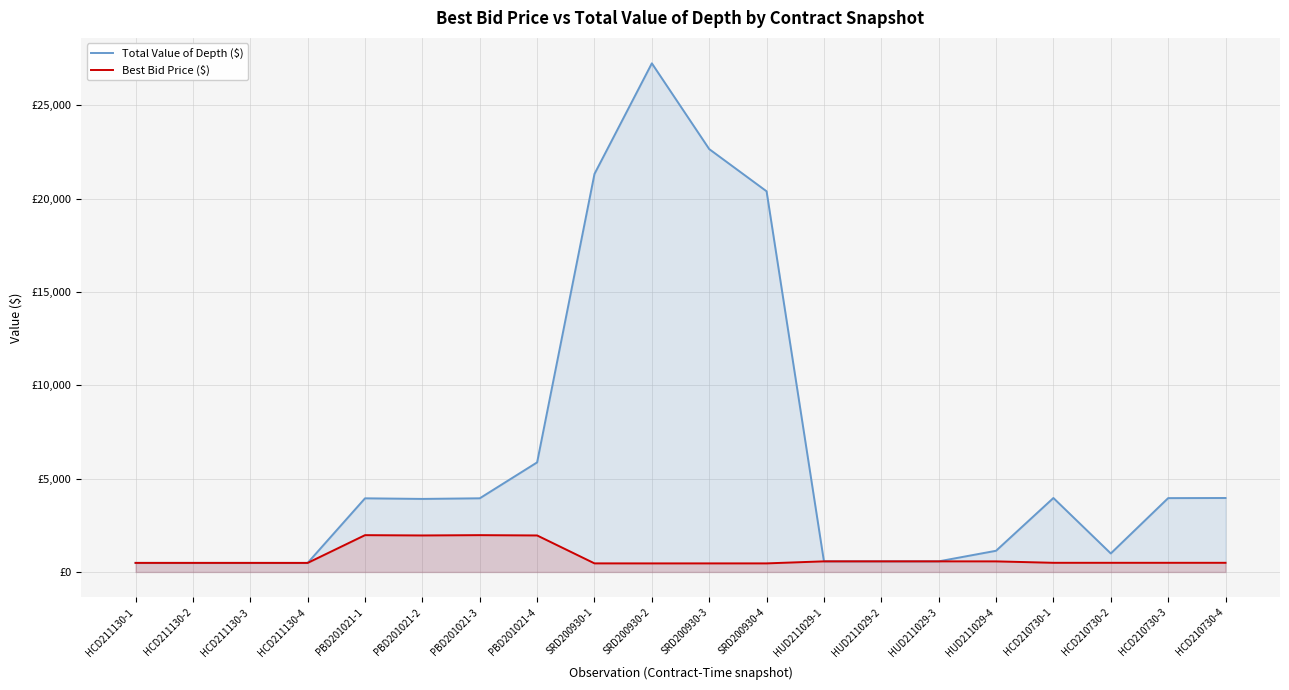

In Total Value of Depth ($), how many points are lower than both neighbors (excluding endpoints)?

3